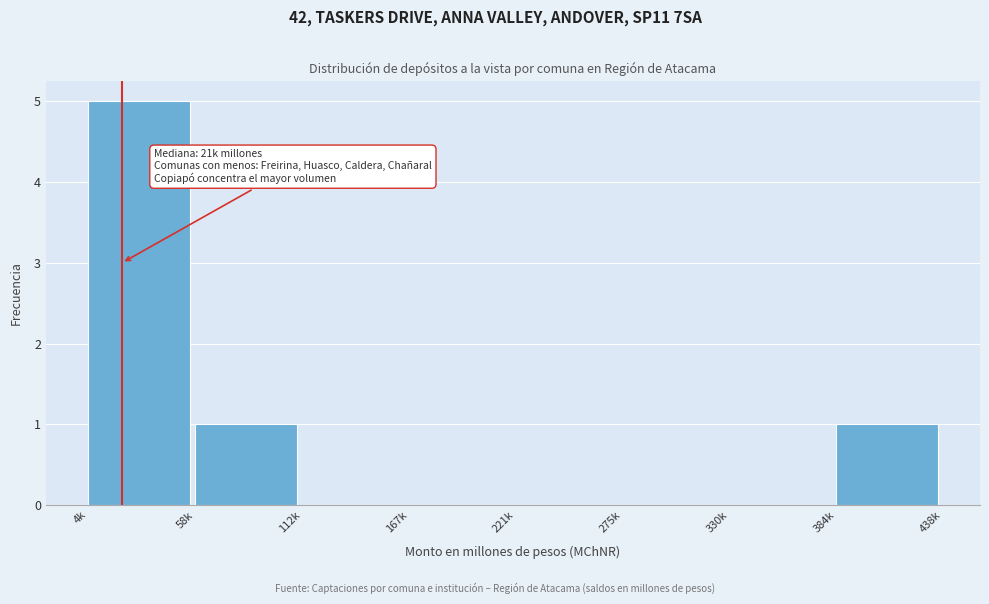

Reading left to right, transcribe all the data shown in this chart.

4k=5	58k=1	112k=0	167k=0	221k=0	275k=0	330k=0	384k=1